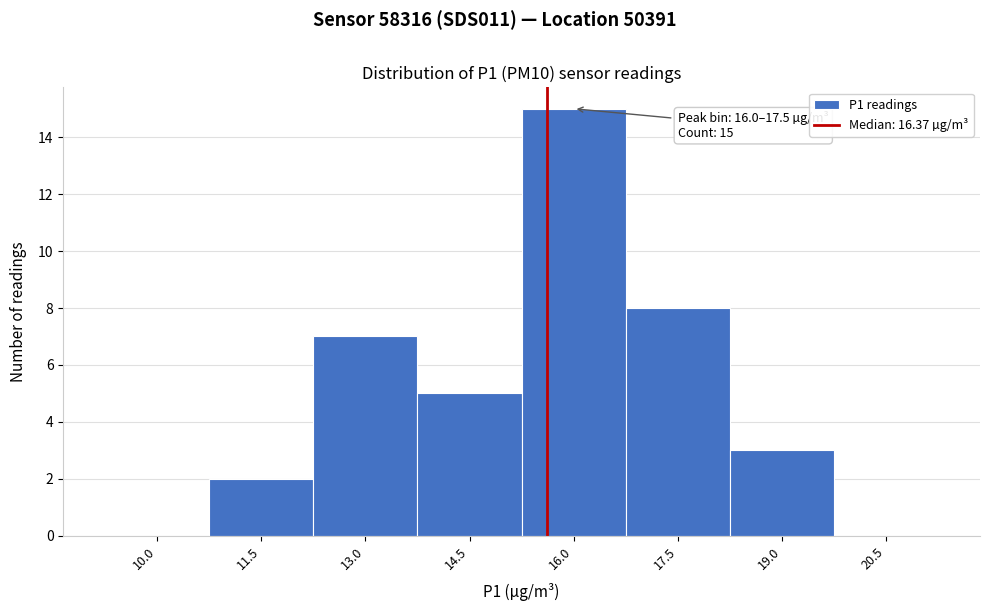

Reading left to right, extract all data points from this chart.

10.0=0	11.5=2	13.0=7	14.5=5	16.0=15	17.5=8	19.0=3	20.5=0